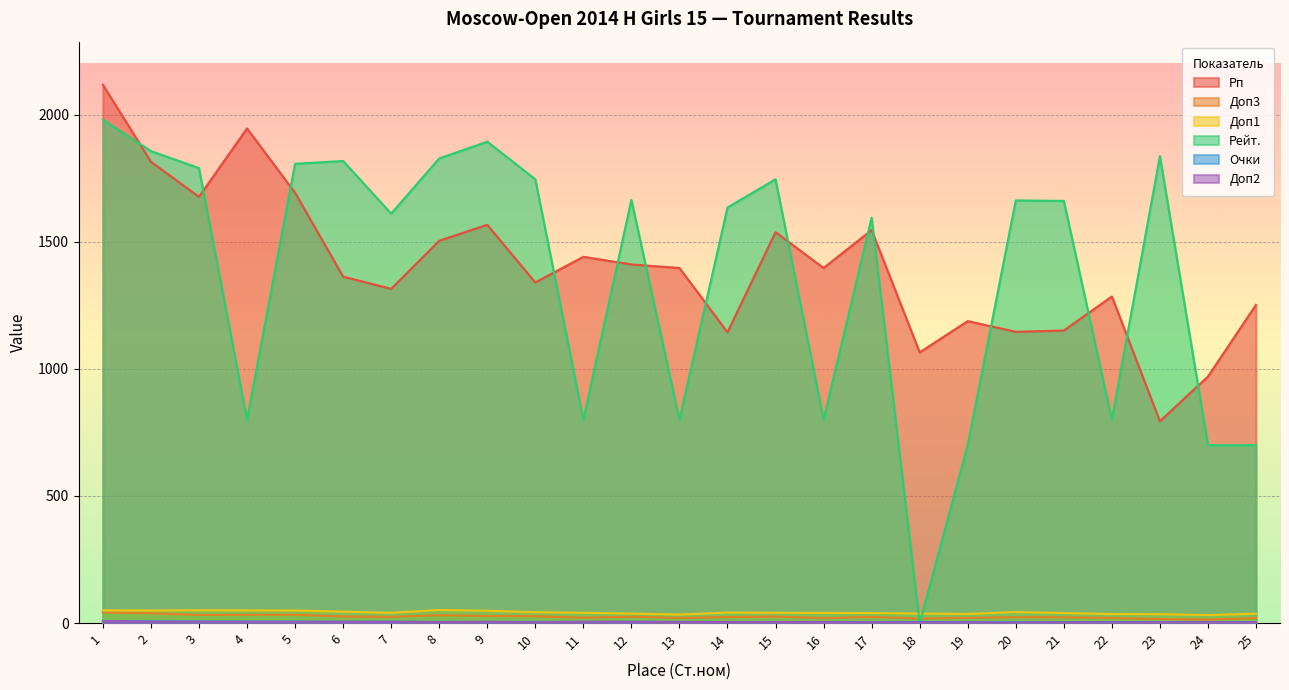

The value of Рейт. at 11 is 800.0. True or false?

True